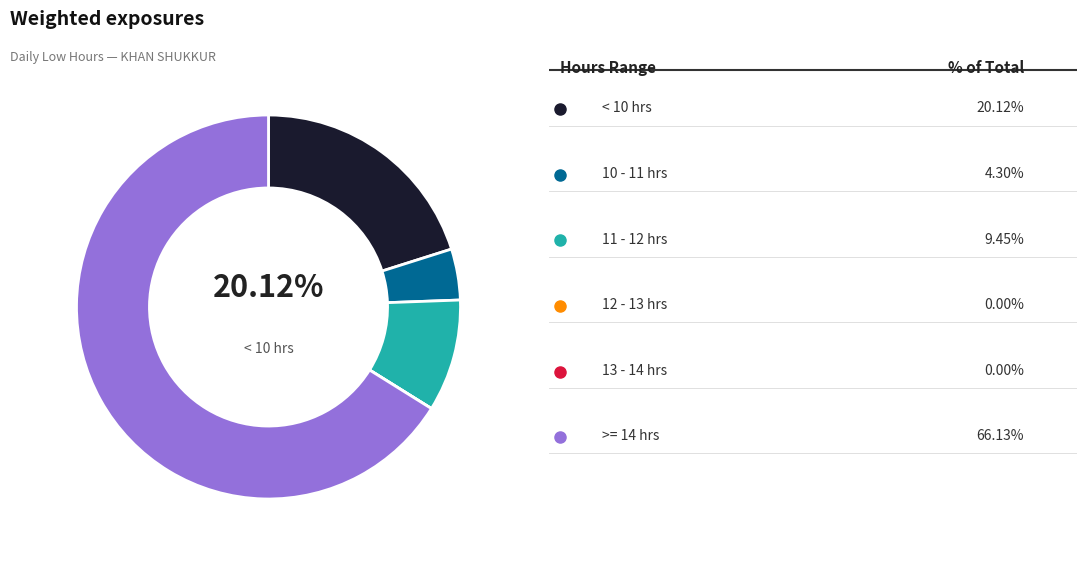

Is there a majority slice in this chart?

Yes